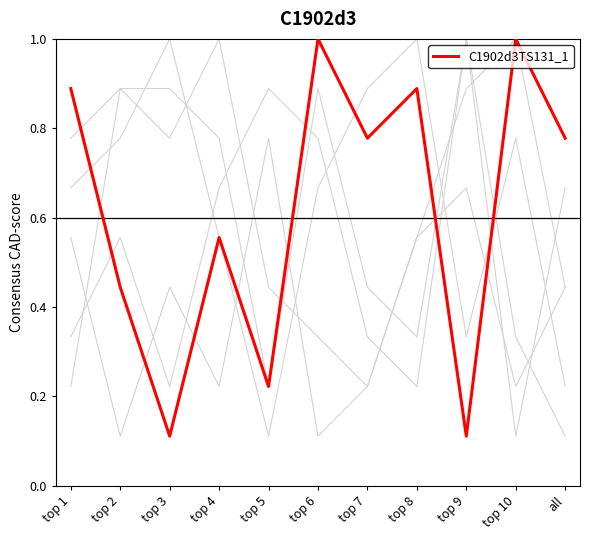

At which category is the sum across all series the highest?

top 9